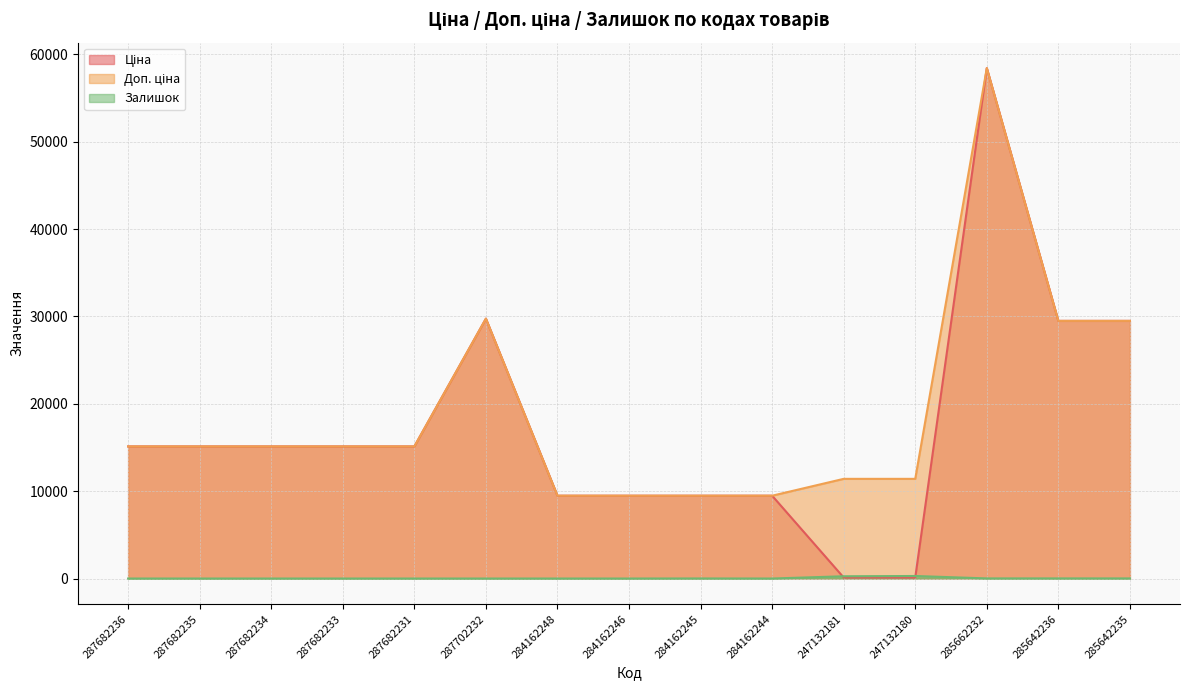

Reading left to right, transcribe all the data shown in this chart.

Ціна: 287682236=15120.0	287682235=15120.0	287682234=15120.0	287682233=15120.0	287682231=15120.0	287702232=29747.2	284162248=9480.1	284162246=9480.1	284162245=9480.1	284162244=9480.1	247132181=114.1	247132180=114.1	285662232=58426.5	285642236=29491.5	285642235=29491.5
Доп. ціна: 287682236=15120.0	287682235=15120.0	287682234=15120.0	287682233=15120.0	287682231=15120.0	287702232=29747.2	284162248=9480.1	284162246=9480.1	284162245=9480.1	284162244=9480.1	247132181=11410.0	247132180=11410.0	285662232=58426.5	285642236=29491.5	285642235=29491.5
Залишок: 287682236=0.0	287682235=0.0	287682234=0.0	287682233=0.0	287682231=0.0	287702232=0.0	284162248=0.0	284162246=0.0	284162245=8.0	284162244=0.0	247132181=260.0	247132180=290.0	285662232=14.0	285642236=14.0	285642235=13.0